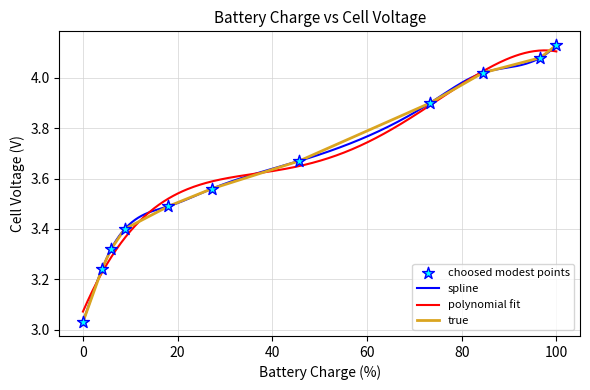

What is the change in value from 4.00538539886475 to 96.600471496582?

+0.8